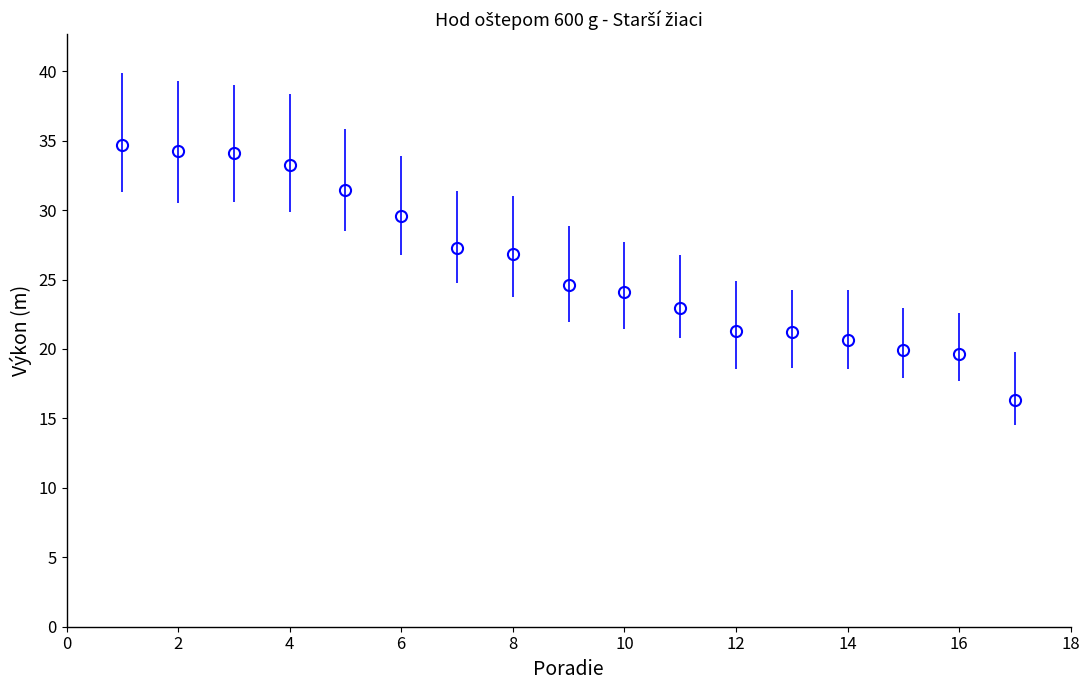

What is the greatest value displayed?

34.7